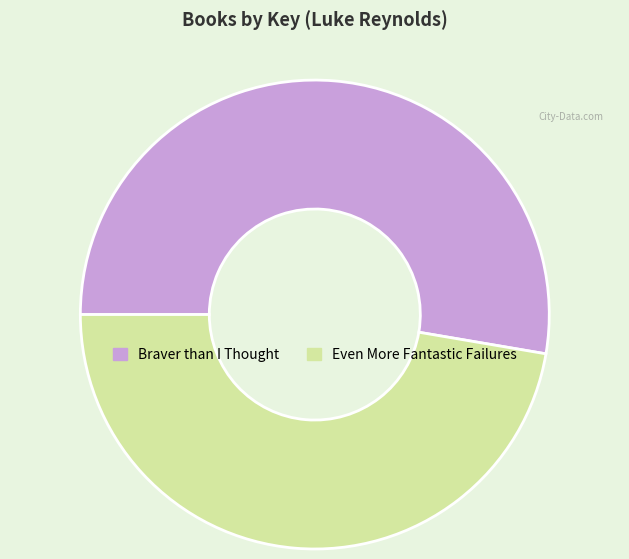

What is the ratio of the value at Even More Fantastic Failures to the value at Braver than I Thought?

0.9